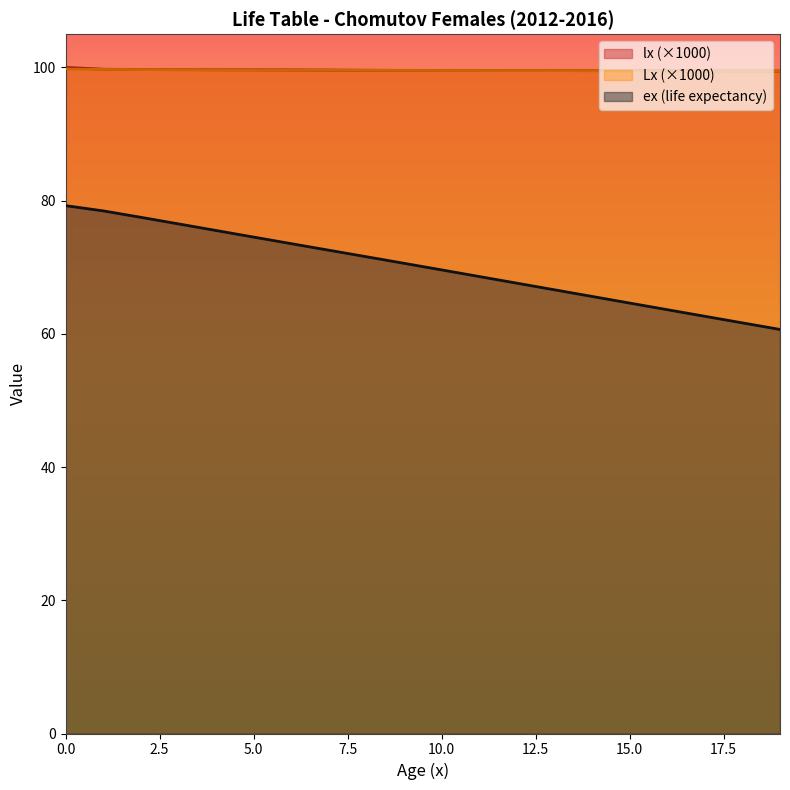

True or false: ex has a value of 20.0 at 7.

False